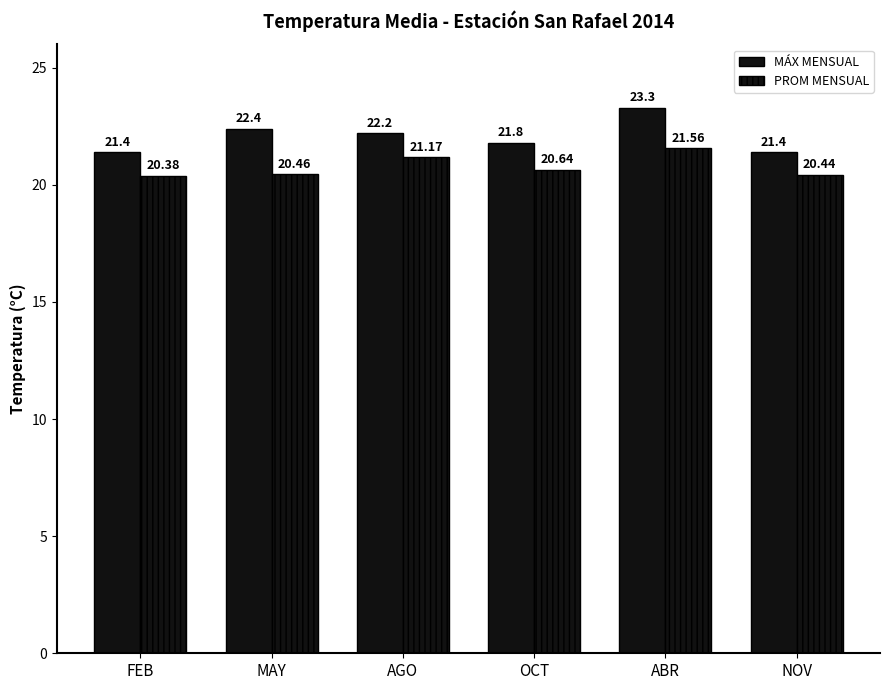

List the series in order of their peak value, highest first.

MÁX MENSUAL, PROM MENSUAL